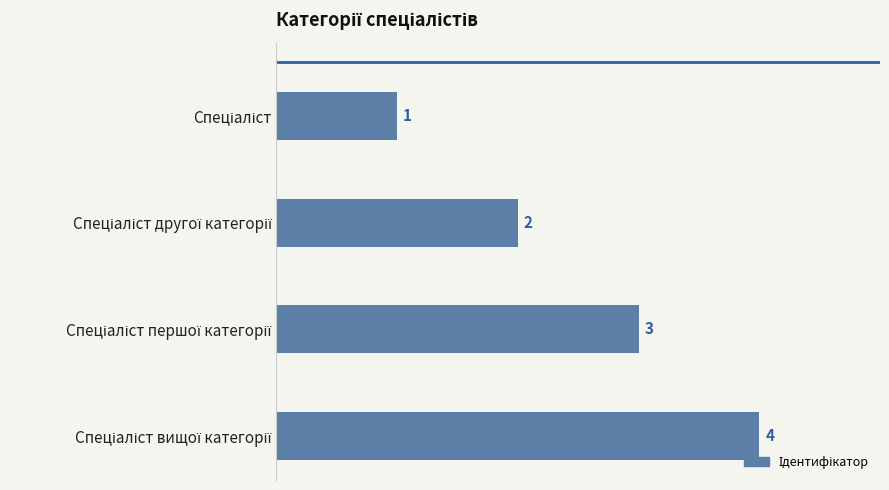

What is the value of the 1st bar from the top?

1